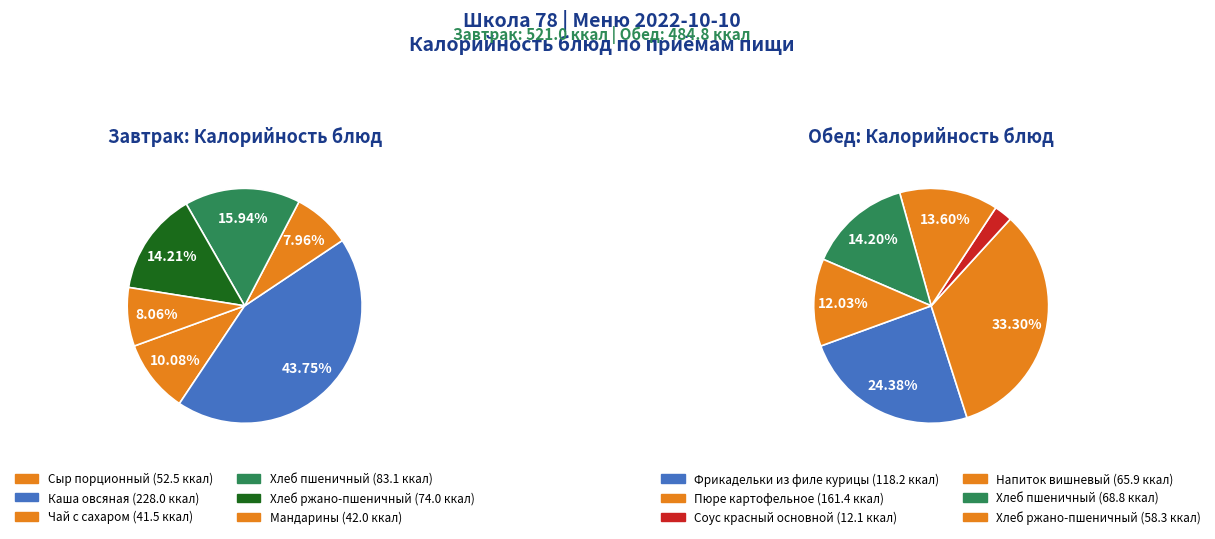

Count the number of slices in the pie.

6